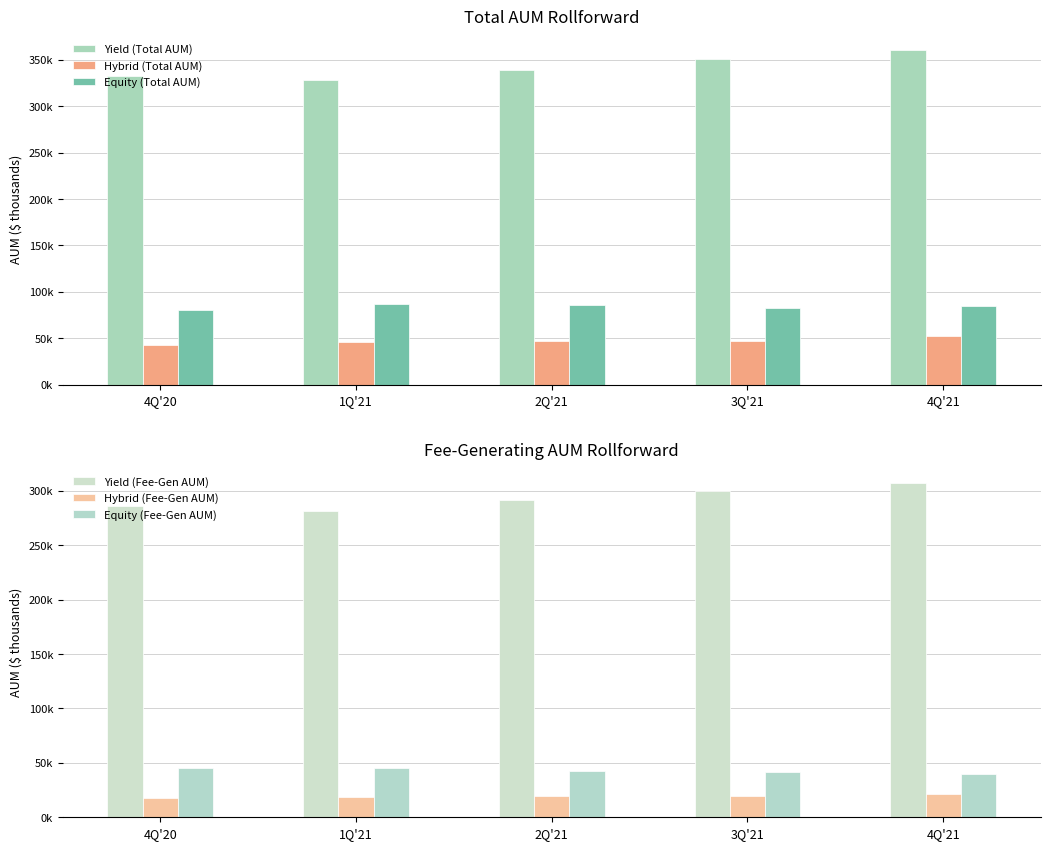

Rank the categories by Hybrid (Total AUM) value from lowest to highest.

4Q'20, 1Q'21, 2Q'21, 3Q'21, 4Q'21